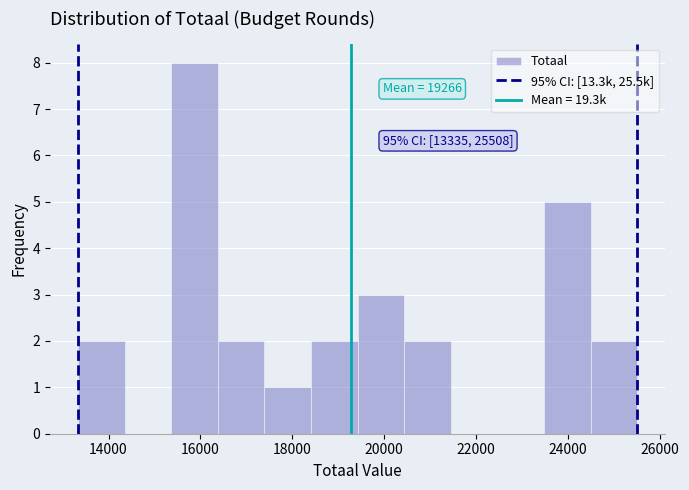

Which range on the x-axis has the tallest bar?

15400 to 16400